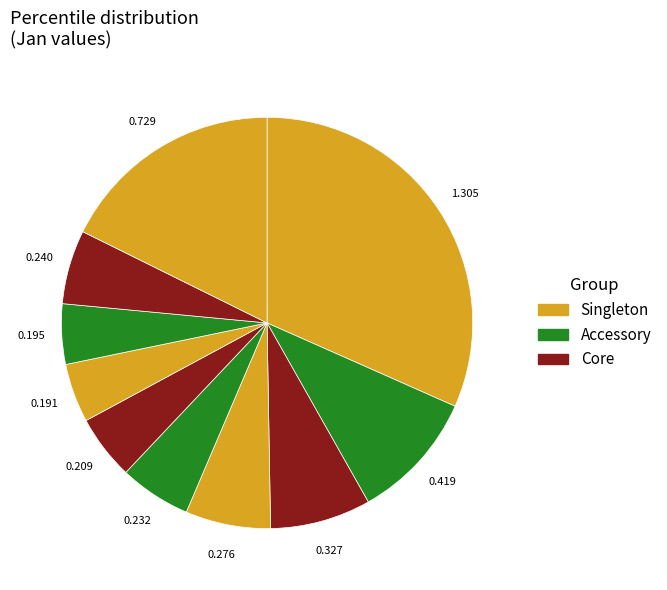

How many segments does this pie chart have?

10